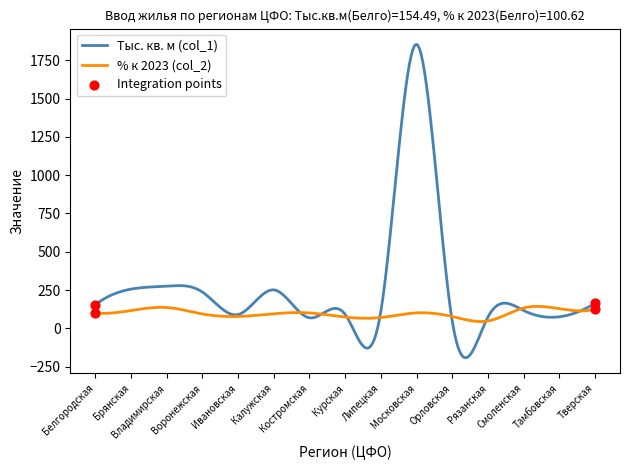

Which series has the largest total across all categories?

Тыс. кв. м (col_1)